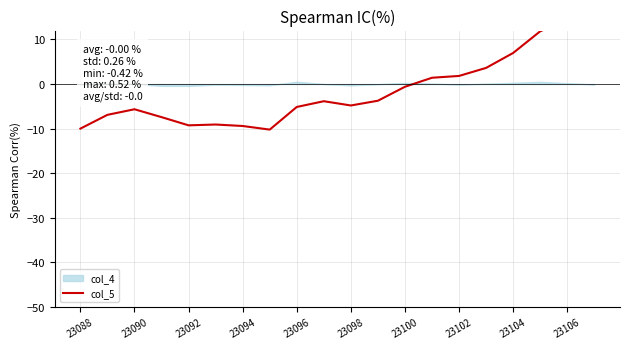

Reading left to right, transcribe all the data shown in this chart.

-10.0	-6.9	-5.7	-7.4	-9.3	-9.1	-9.4	-10.2	-5.1	-3.9	-4.8	-3.7	-0.6	1.4	1.8	3.6	7.0	11.8	14.5	15.0